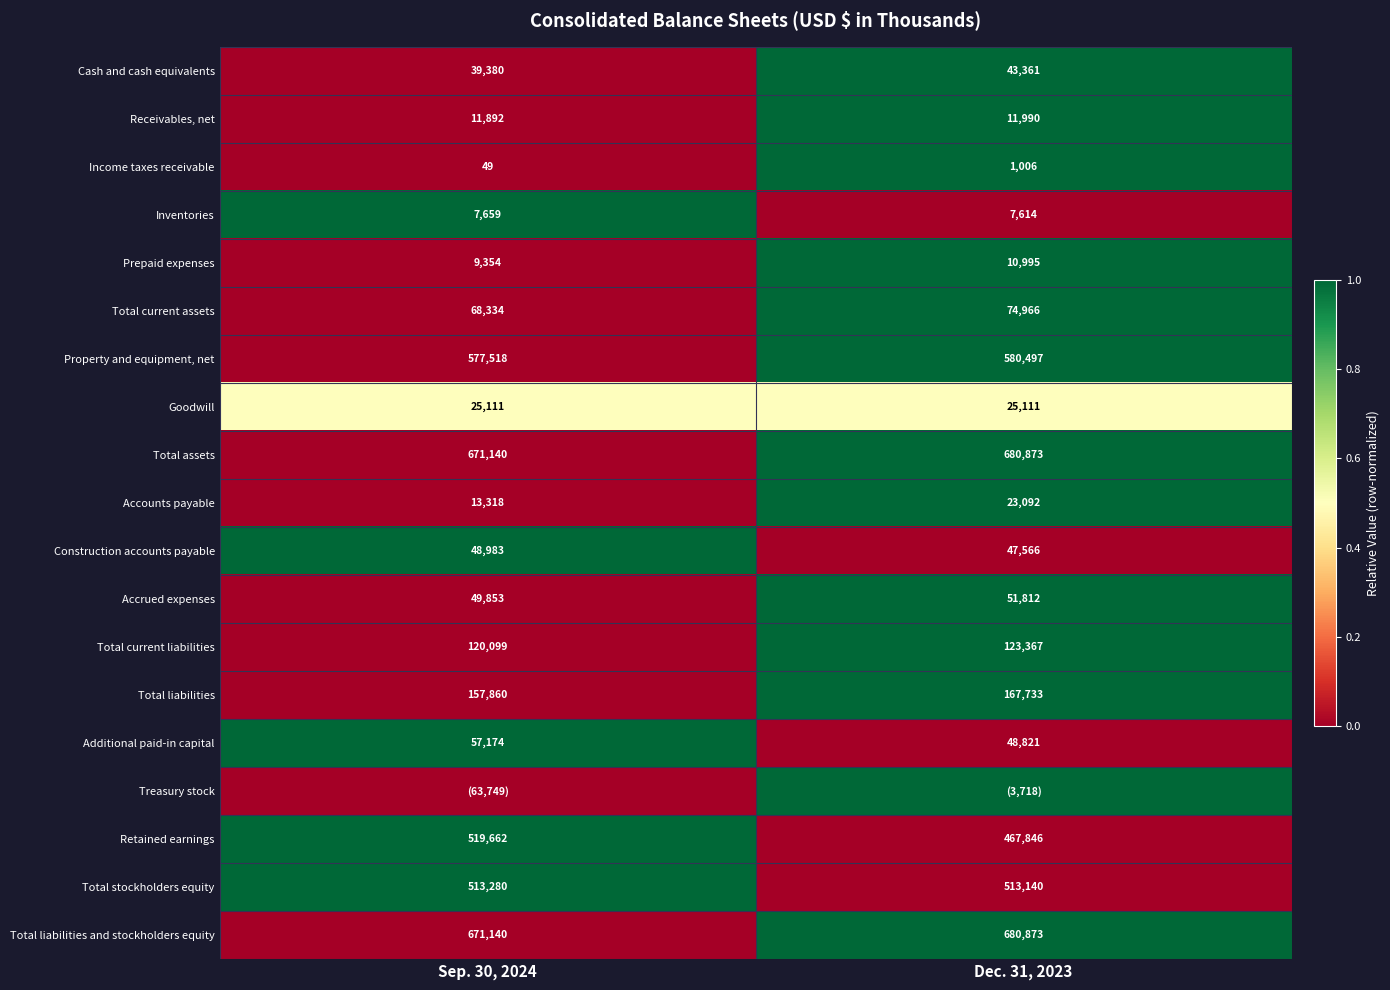

What is the average value of the Receivables, net series?

11941